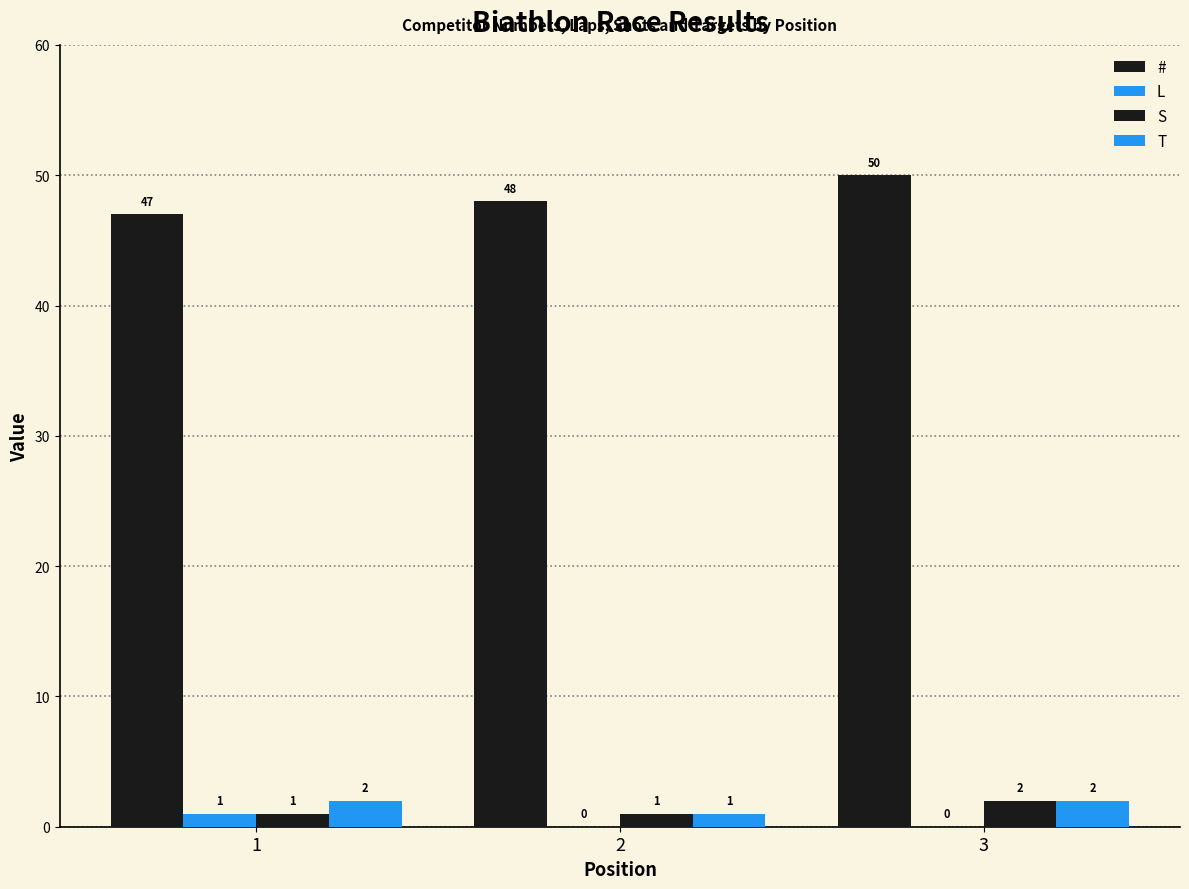

List the series in order of their peak value, highest first.

#, S, T, L